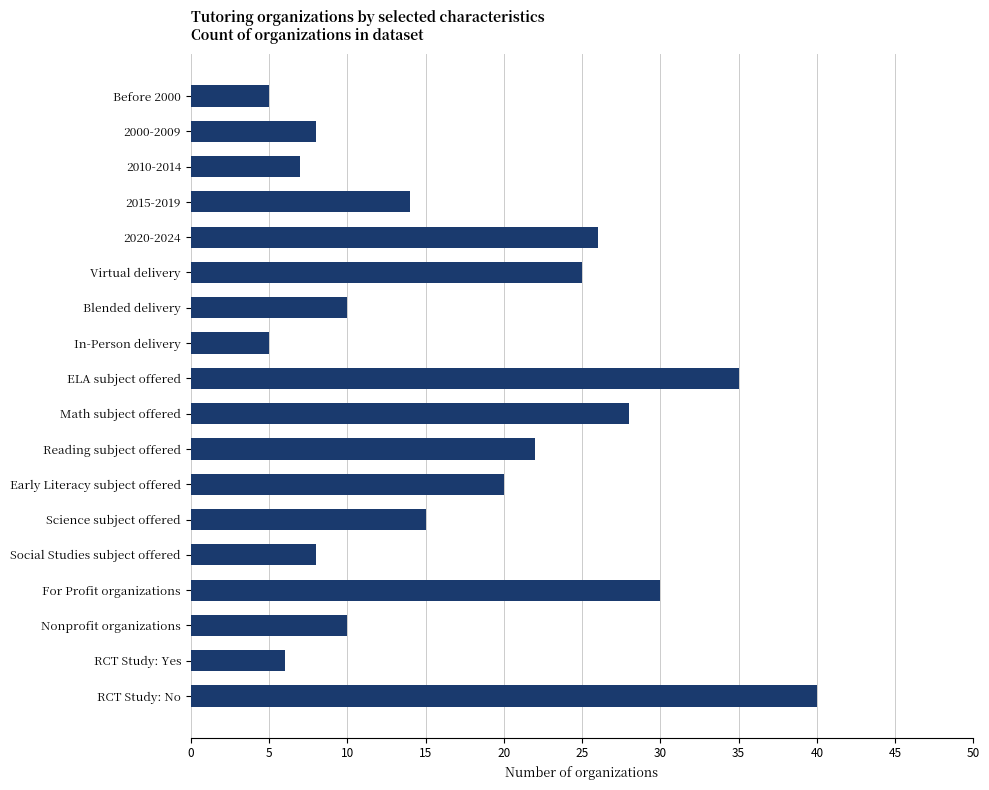

The chart shows a value of 4 at Science subject offered. True or false?

False